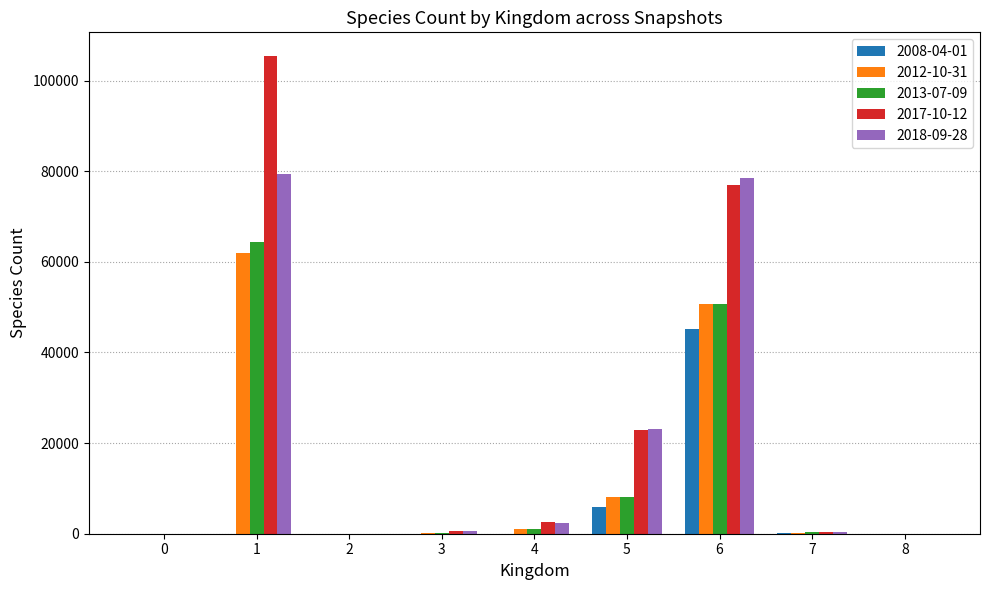

Which series changed the most between 2 and 6?

2018-09-28